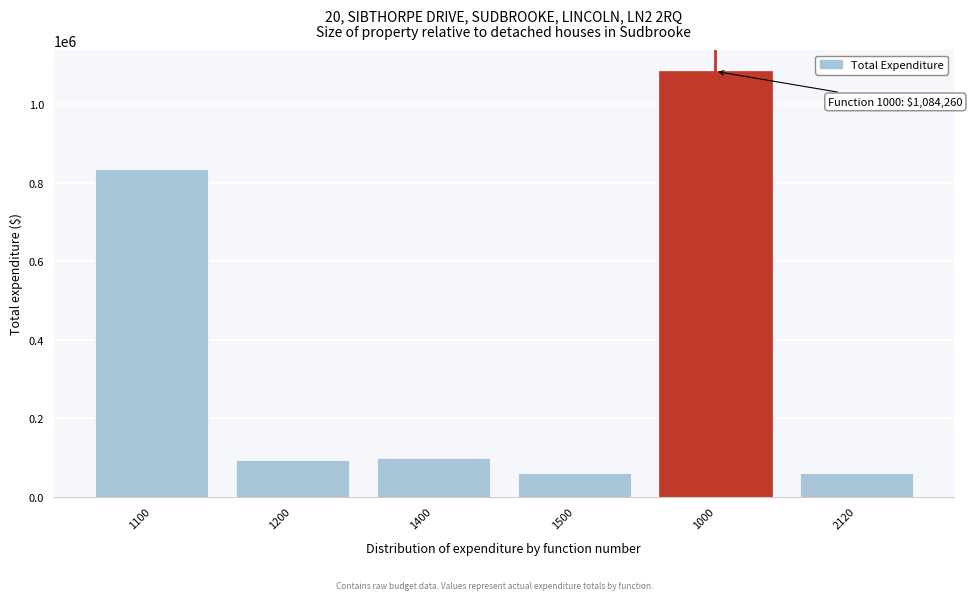

What is the minimum value shown in the chart?

59831